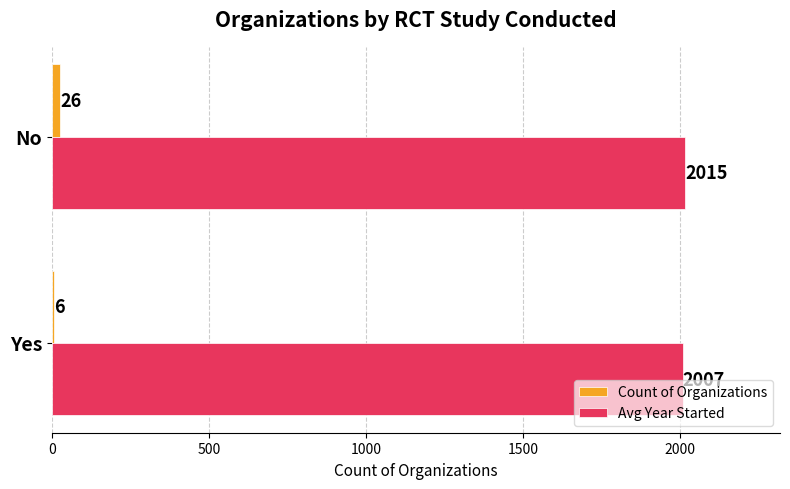

What value does the Count of Organizations series have at Yes?

6